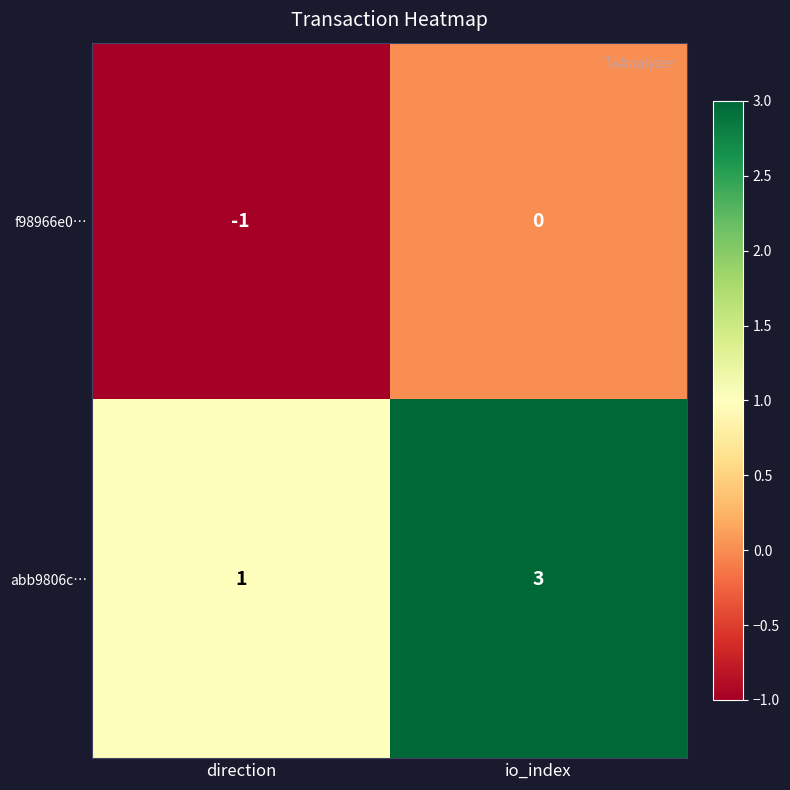

What is the greatest value displayed?

3